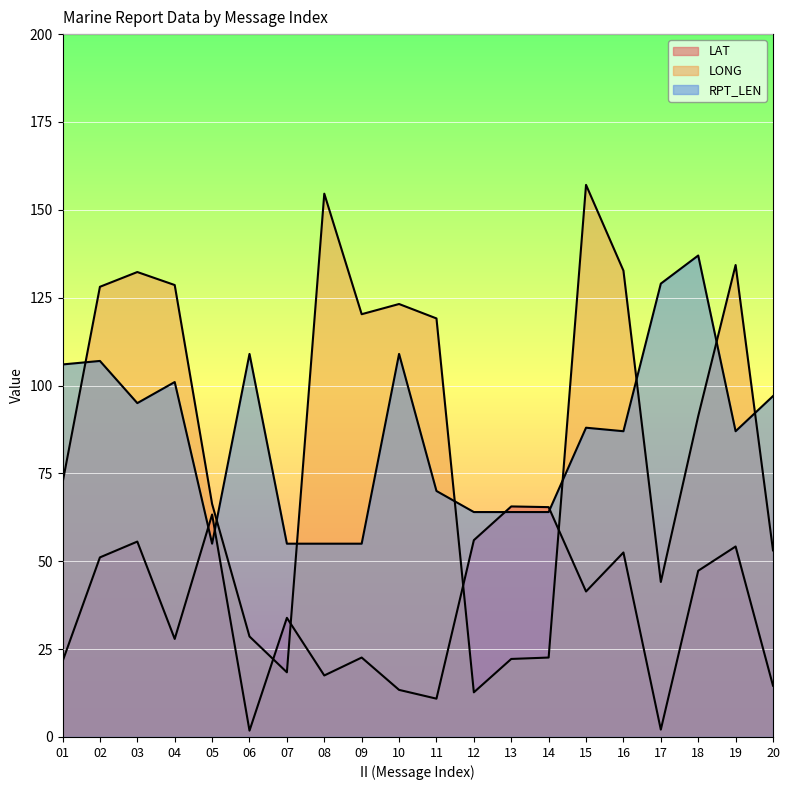

Reading right to left, what are all the values shown in this chart?

LAT: 14.6	54.2	47.3	2.1	52.5	41.4	65.4	65.6	56.0	10.9	13.4	22.6	17.5	33.9	1.8	63.3	27.9	55.6	51.1	21.5
LONG: 53.1	134.3	91.3	44.1	132.7	157.1	22.6	22.2	12.7	119.1	123.2	120.3	154.6	18.4	28.6	66.3	128.6	132.3	128.1	72.3
RPT_LEN: 97.0	87.0	137.0	129.0	87.0	88.0	64.0	64.0	64.0	70.0	109.0	55.0	55.0	55.0	109.0	55.0	101.0	95.0	107.0	106.0